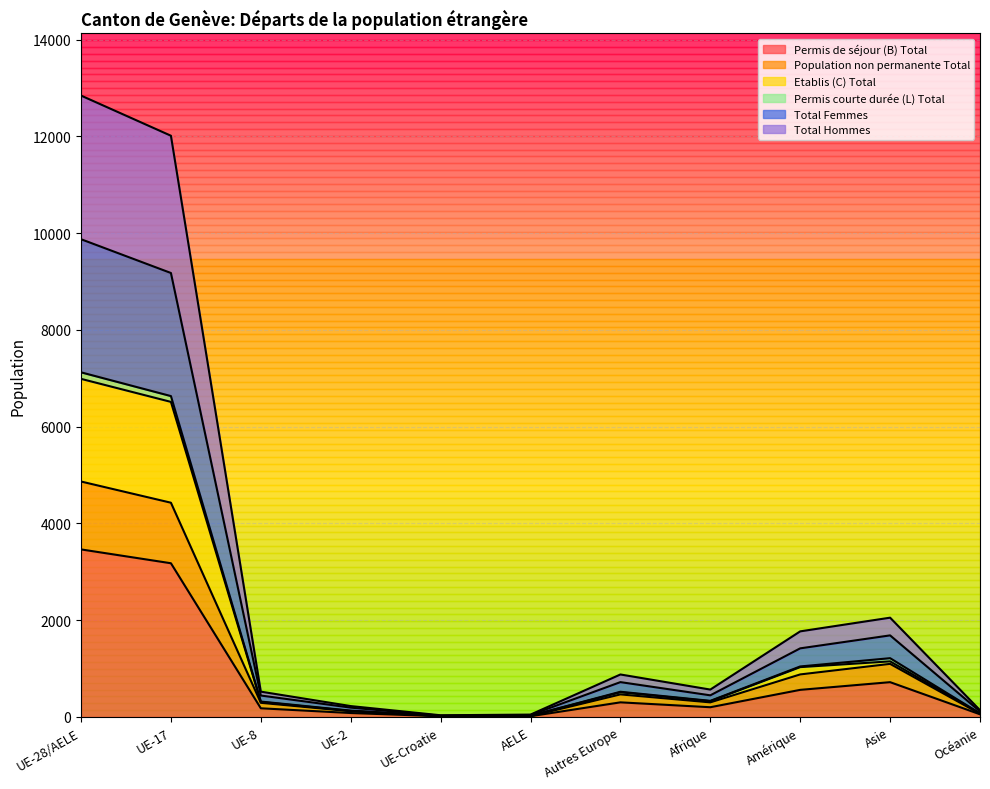

What is the minimum value for Total Hommes?

20